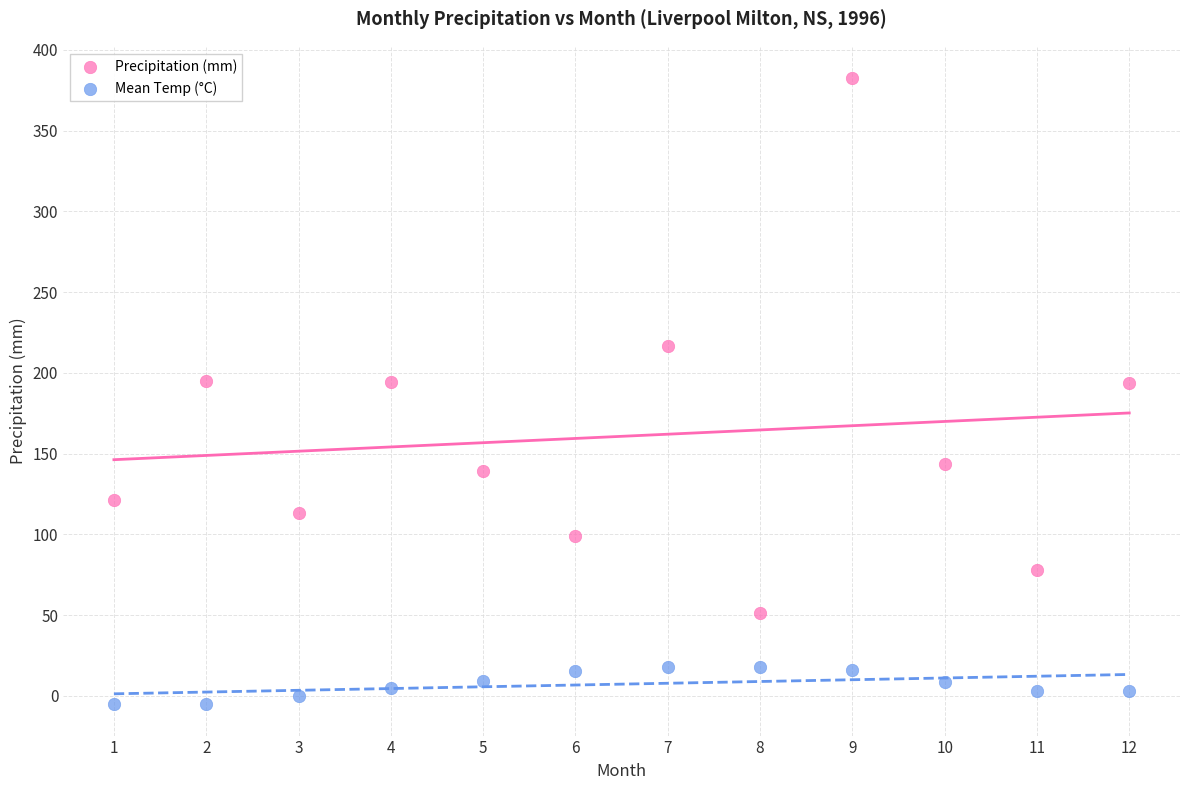

Across all data points, what is the range of Y values (max minus min)?

387.7